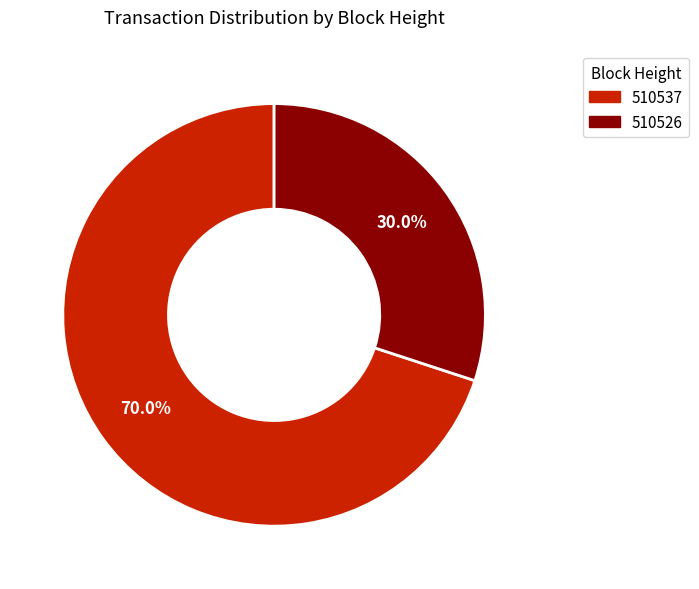

What is the largest slice in the pie chart?

510537